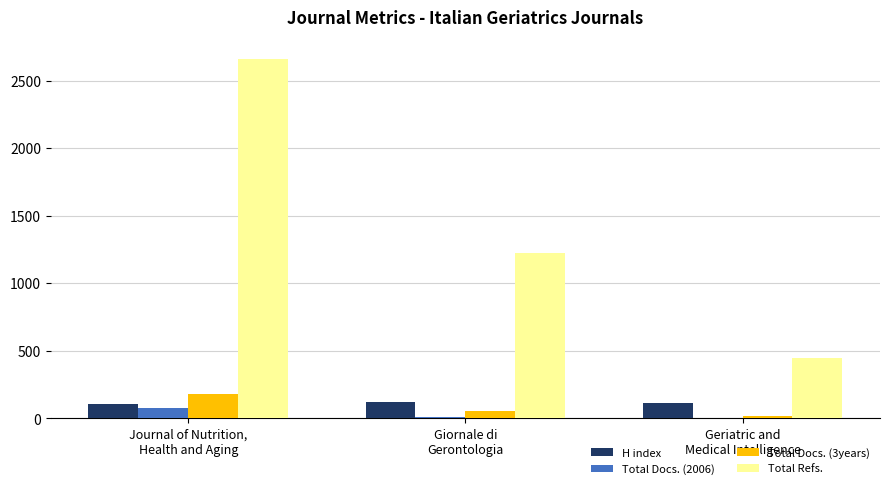

How many data points does each series have?

3